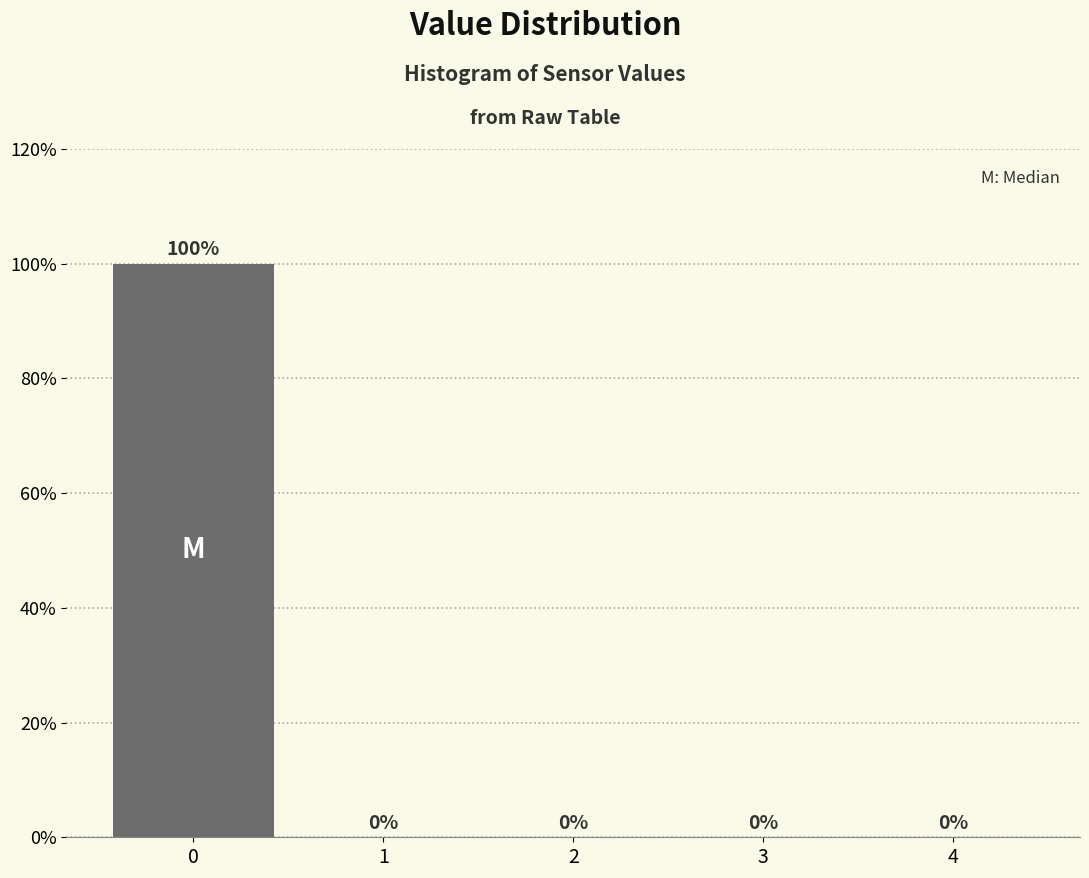

Reading left to right, list all the values displayed in this chart.

0=100	1=0	2=0	3=0	4=0